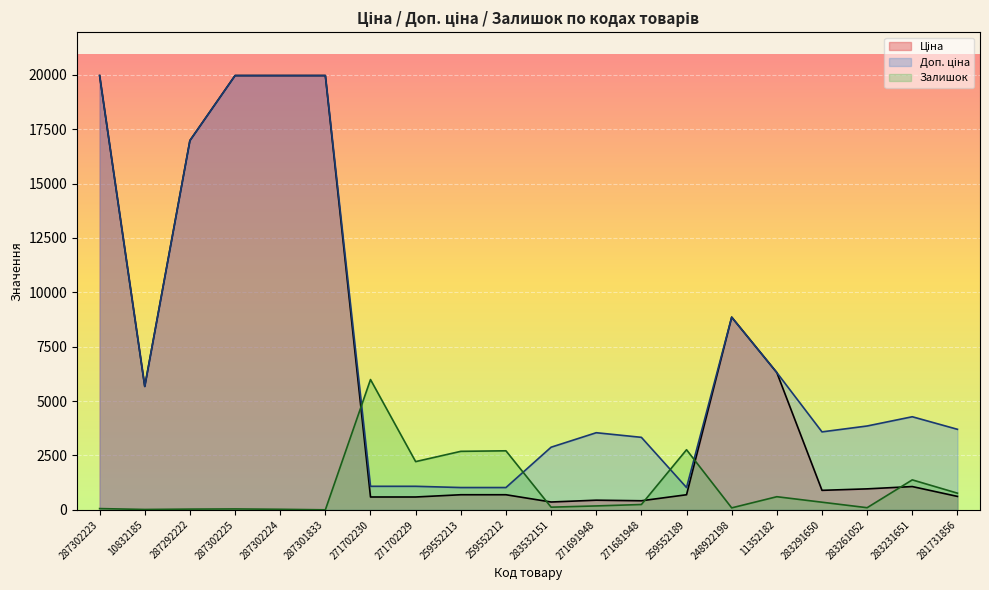

What are all the series names shown in the legend?

Ціна, Доп. ціна, Залишок